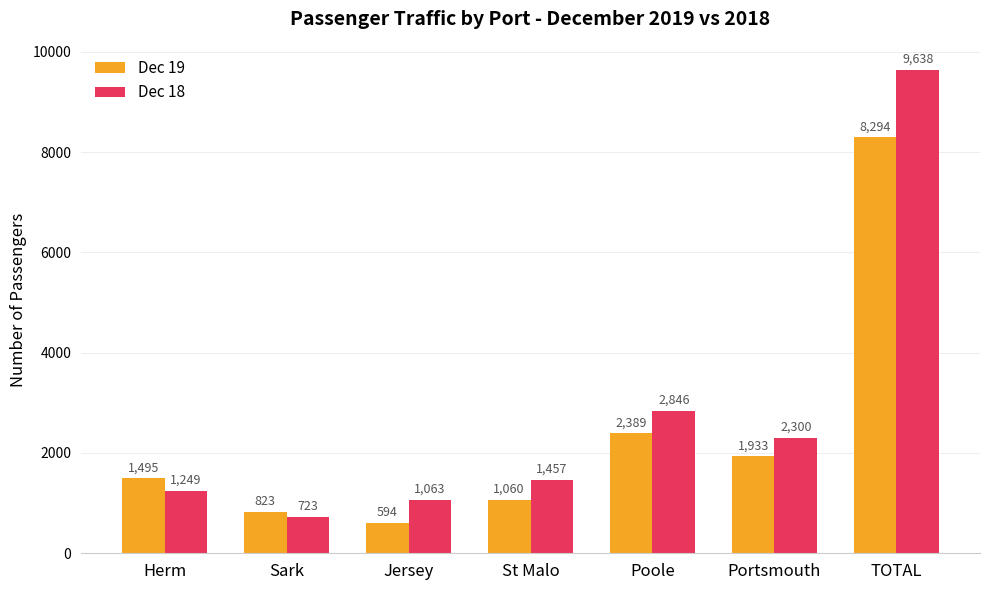

What is the maximum value shown in the chart?

9638